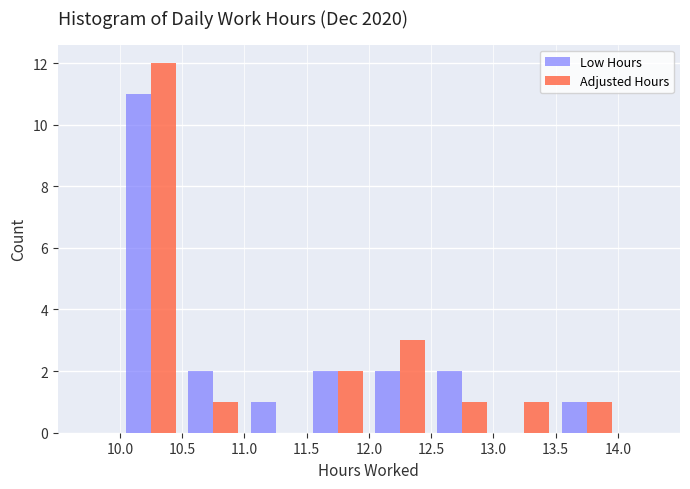

In the Low Hours series, which range on the x-axis has the tallest bar?

10.0 to 10.5